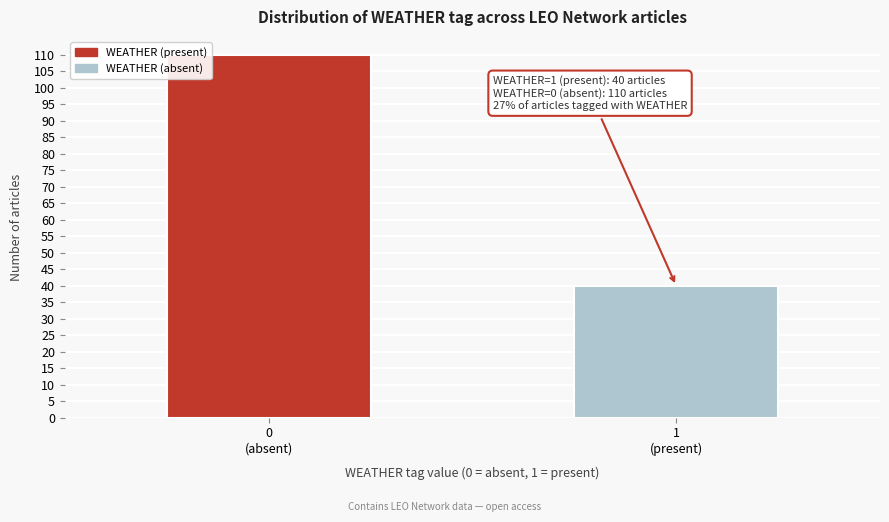

Reading left to right, what are all the values shown in this chart?

110	40